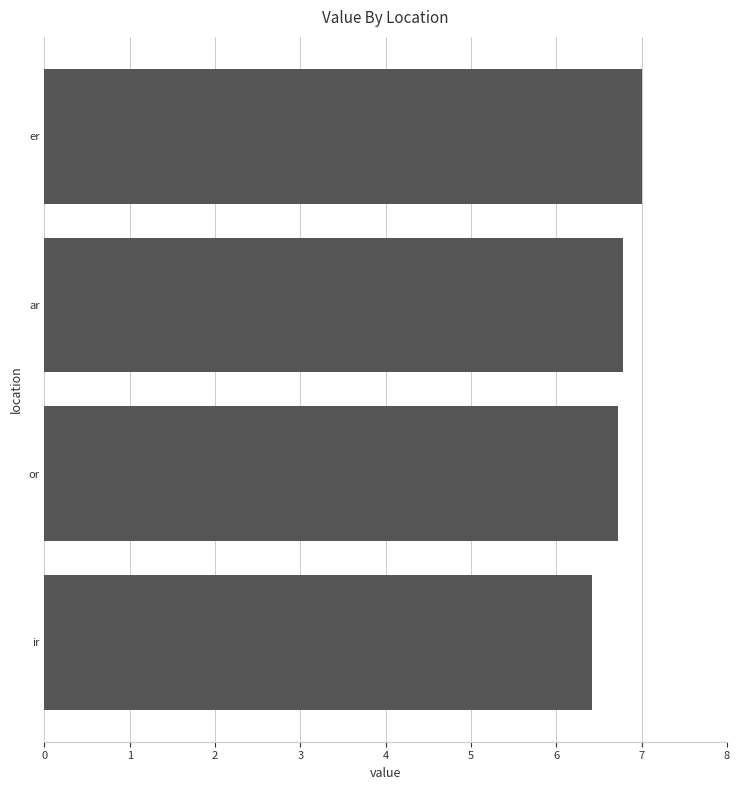

What is the maximum value shown in the chart?

7.0